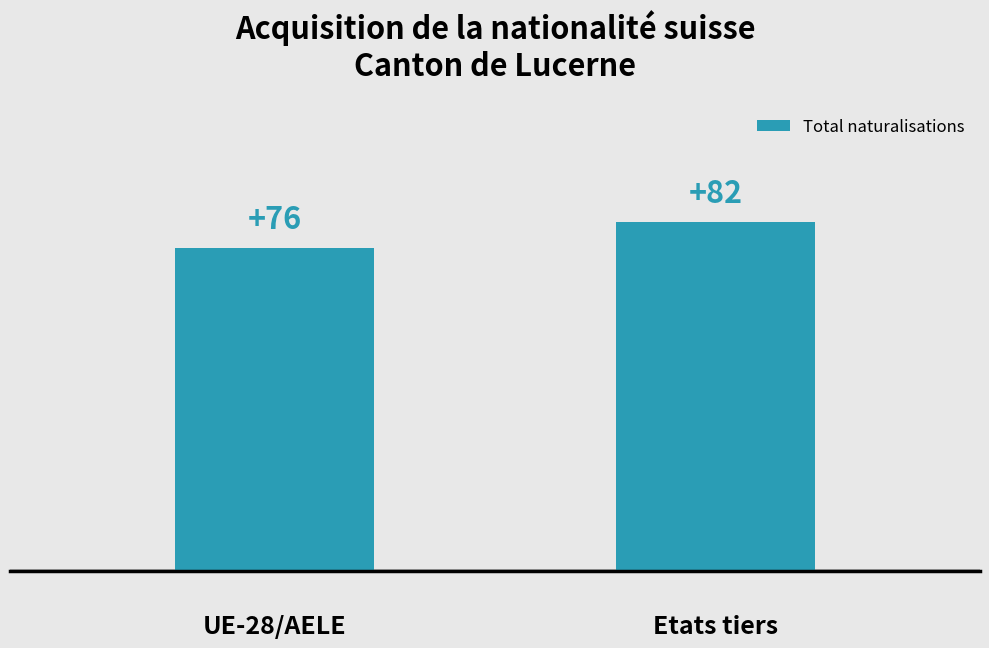

Are the bars grouped side by side (vs. stacked)?

No